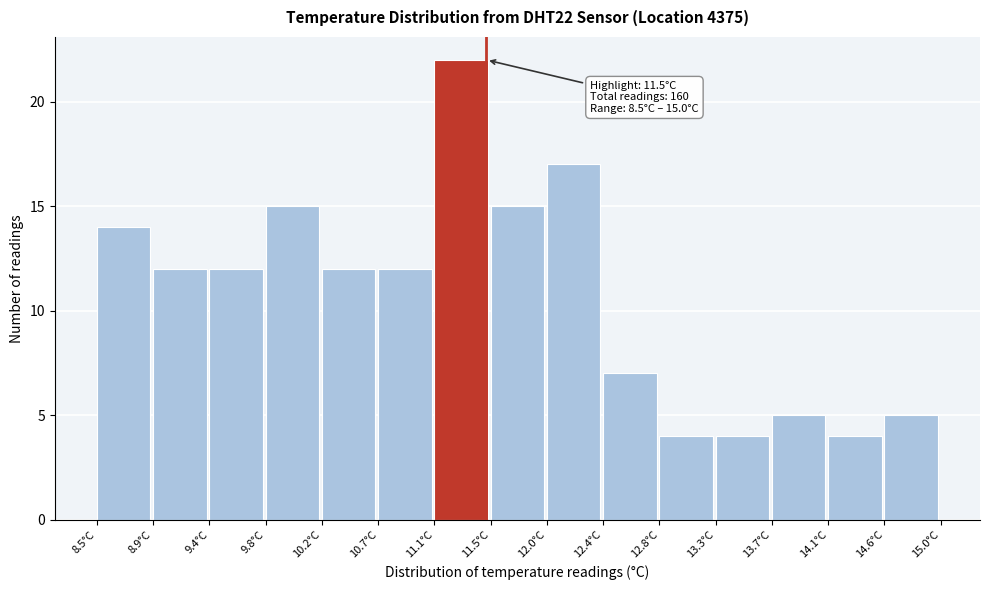

Which range on the x-axis has the tallest bar?

11.10 to 11.55